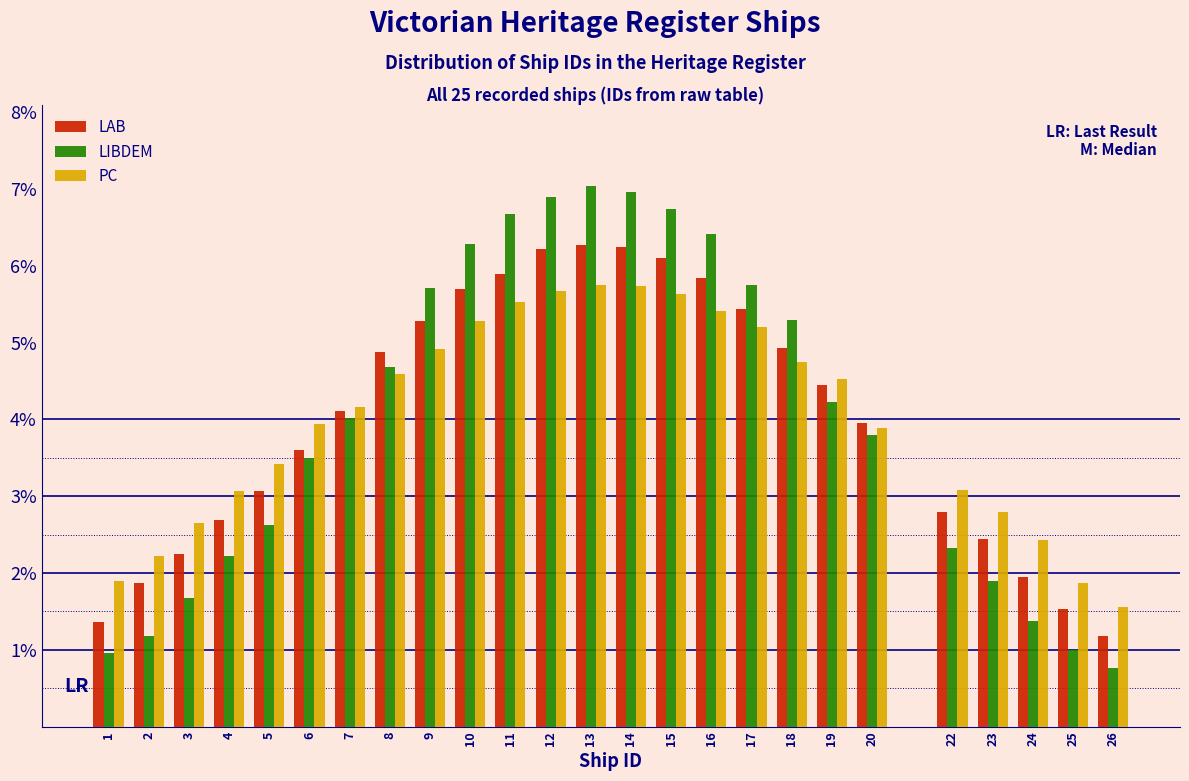

Between 7 and 16, which series saw the biggest shift?

LIBDEM